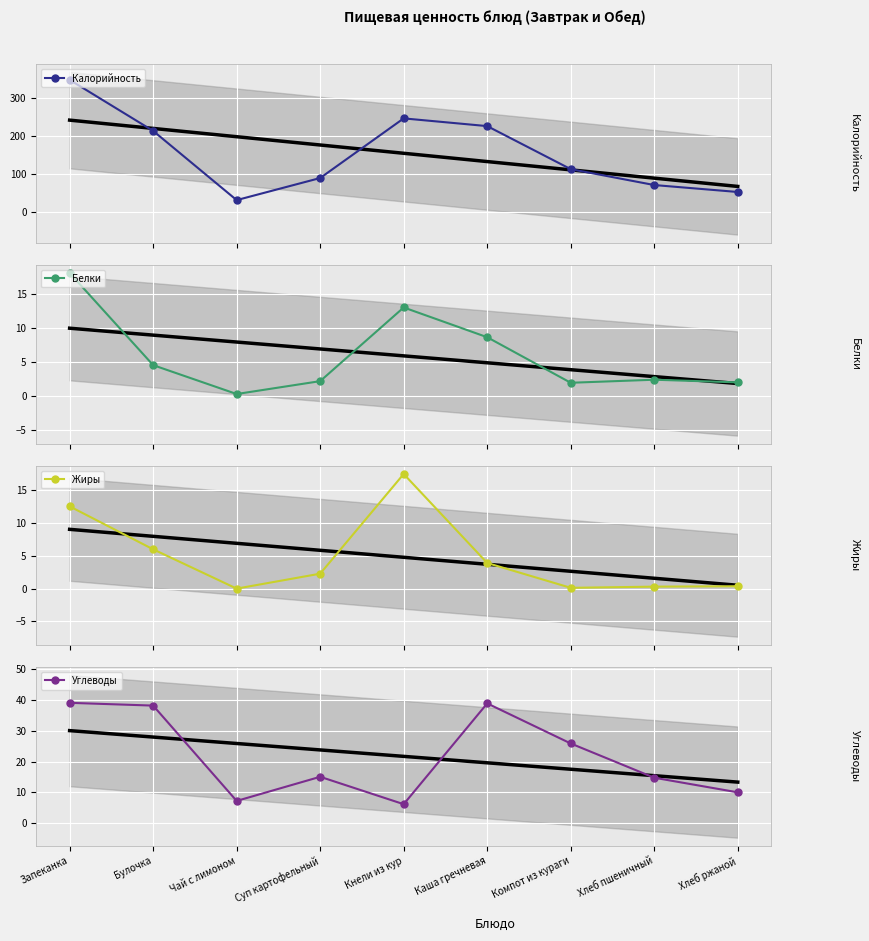

Where does the Белки series first go above 2?

Запеканка